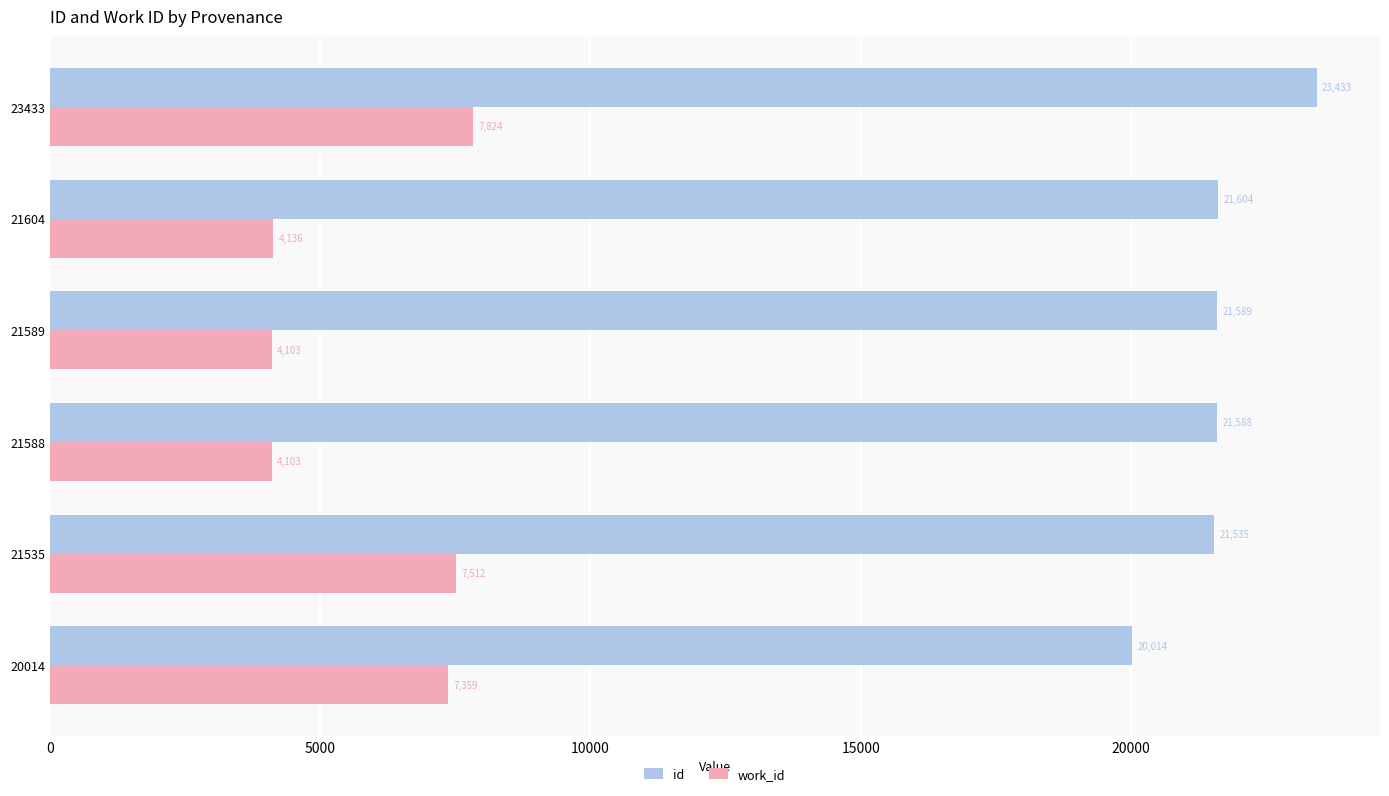

What is the sum of the work_id values at 21589 and 20014?

11462